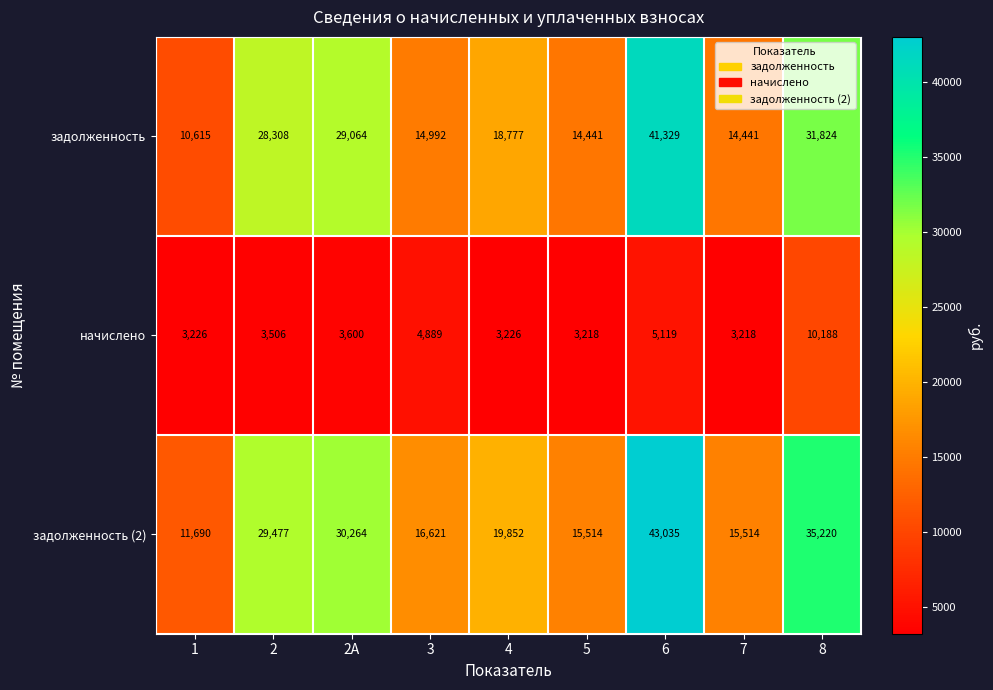

At 1, list the series in order from smallest to largest.

начислено, задолженность, задолженность (2)